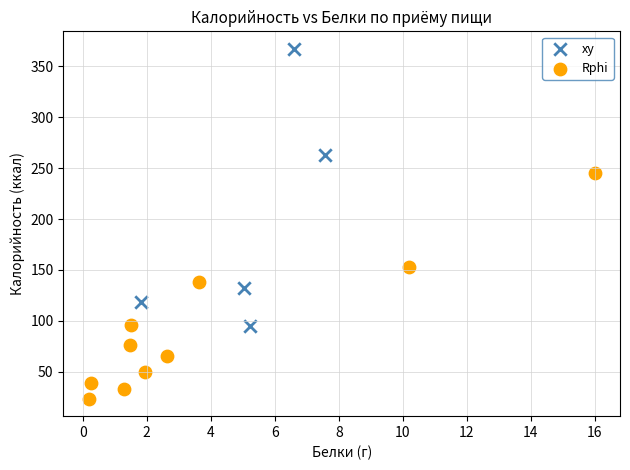

Which series reaches the minimum Y coordinate?

Rphi